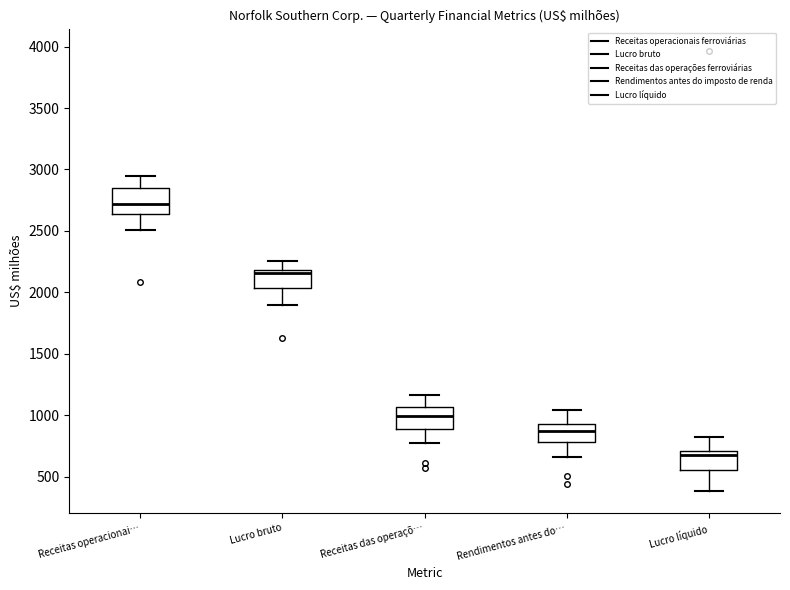

Which box's median line is the lowest?

Lucro líquido